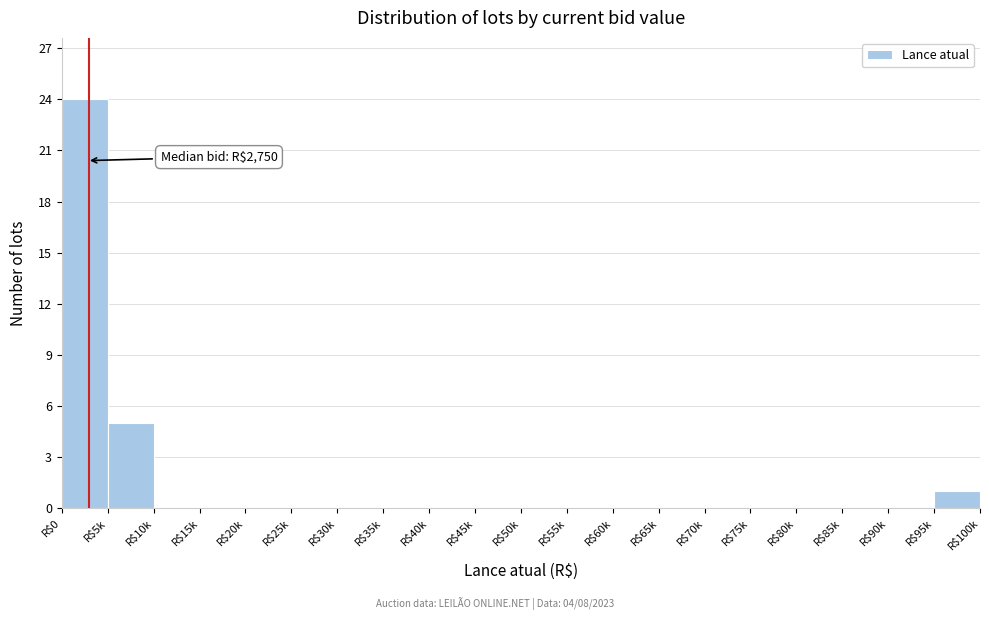

Where is the data nearest to the value 12?

R$5k